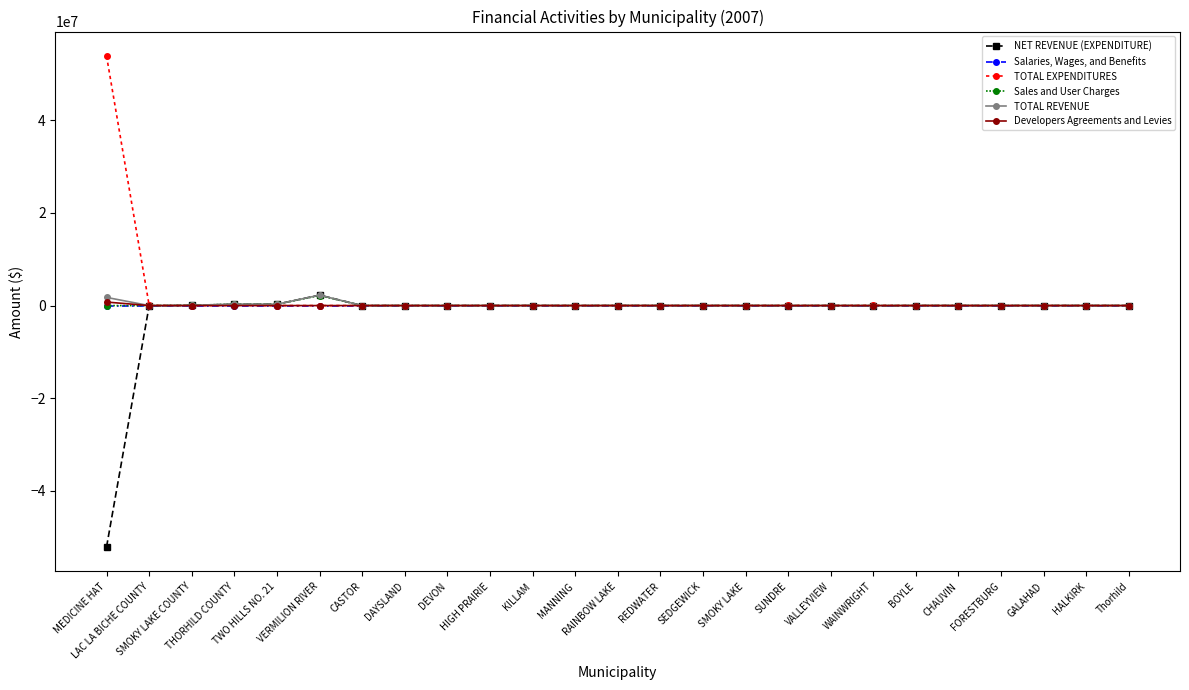

What is the minimum value for NET REVENUE (EXPENDITURE)?

-52094000